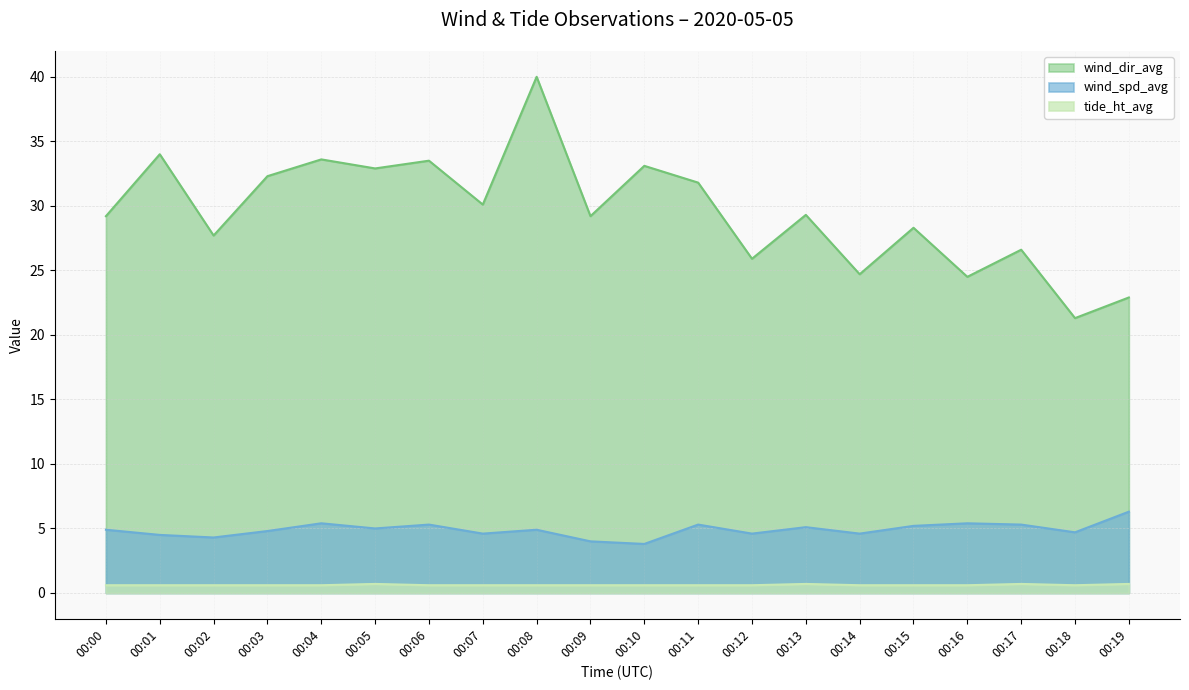

The tide_ht_avg series shows 0.6 at 00:15. True or false?

True